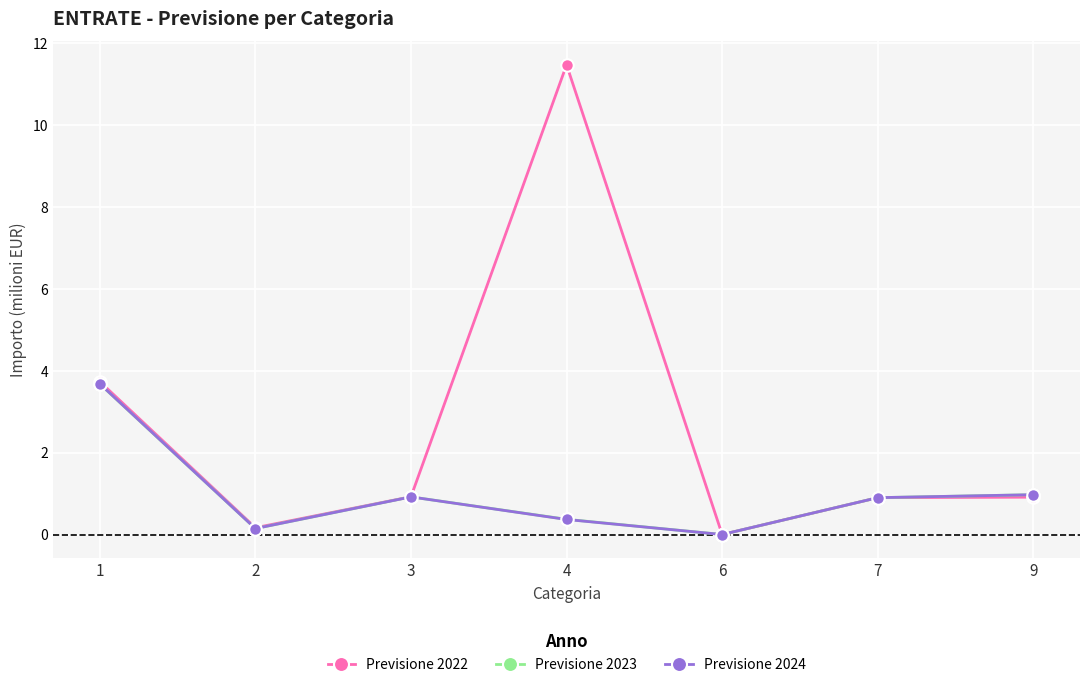

Reading right to left, list all the values displayed in this chart.

Previsione 2022: 0.9	0.9	0.0	11.5	0.9	0.2	3.7
Previsione 2023: 1.0	0.9	0.0	0.4	0.9	0.1	3.7
Previsione 2024: 1.0	0.9	0.0	0.4	0.9	0.1	3.7